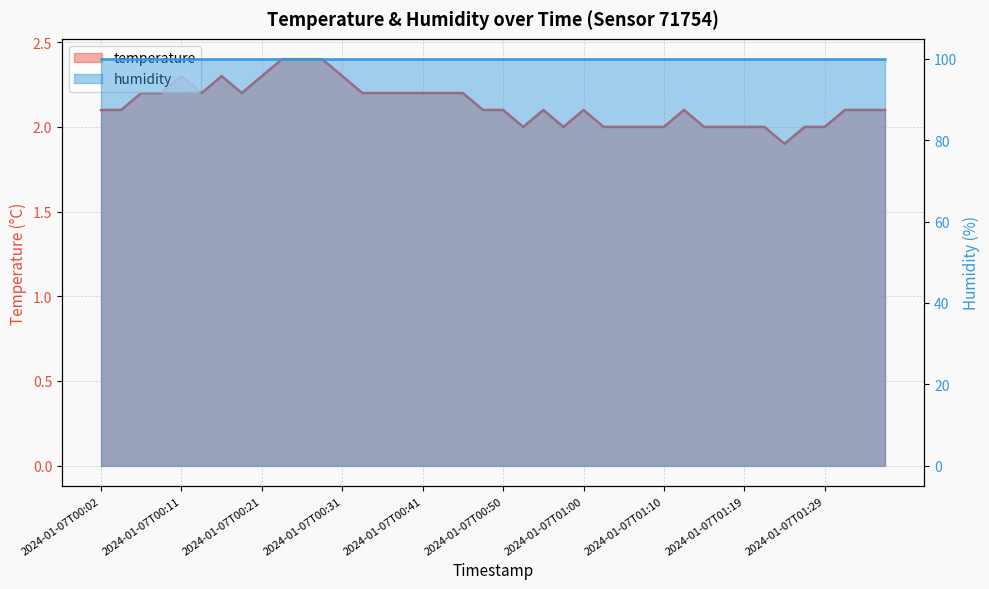

Reading left to right, transcribe all the data shown in this chart.

2.1	2.1	2.2	2.2	2.3	2.2	2.3	2.2	2.3	2.4	2.4	2.4	2.3	2.2	2.2	2.2	2.2	2.2	2.2	2.1	2.1	2.0	2.1	2.0	2.1	2.0	2.0	2.0	2.0	2.1	2.0	2.0	2.0	2.0	1.9	2.0	2.0	2.1	2.1	2.1